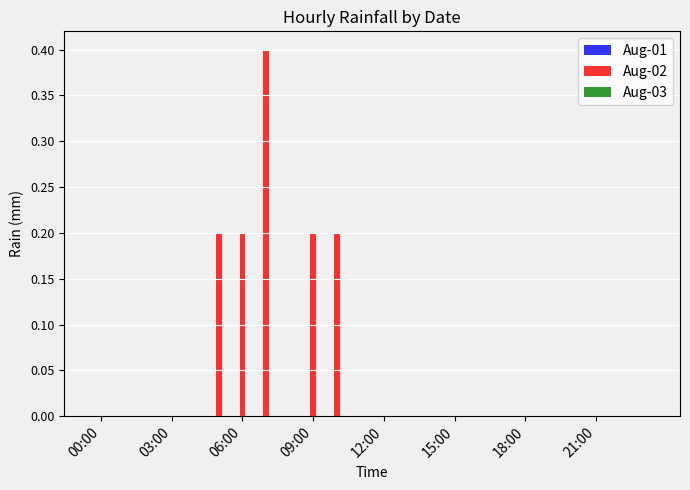

What is the sum of all values?

1.2